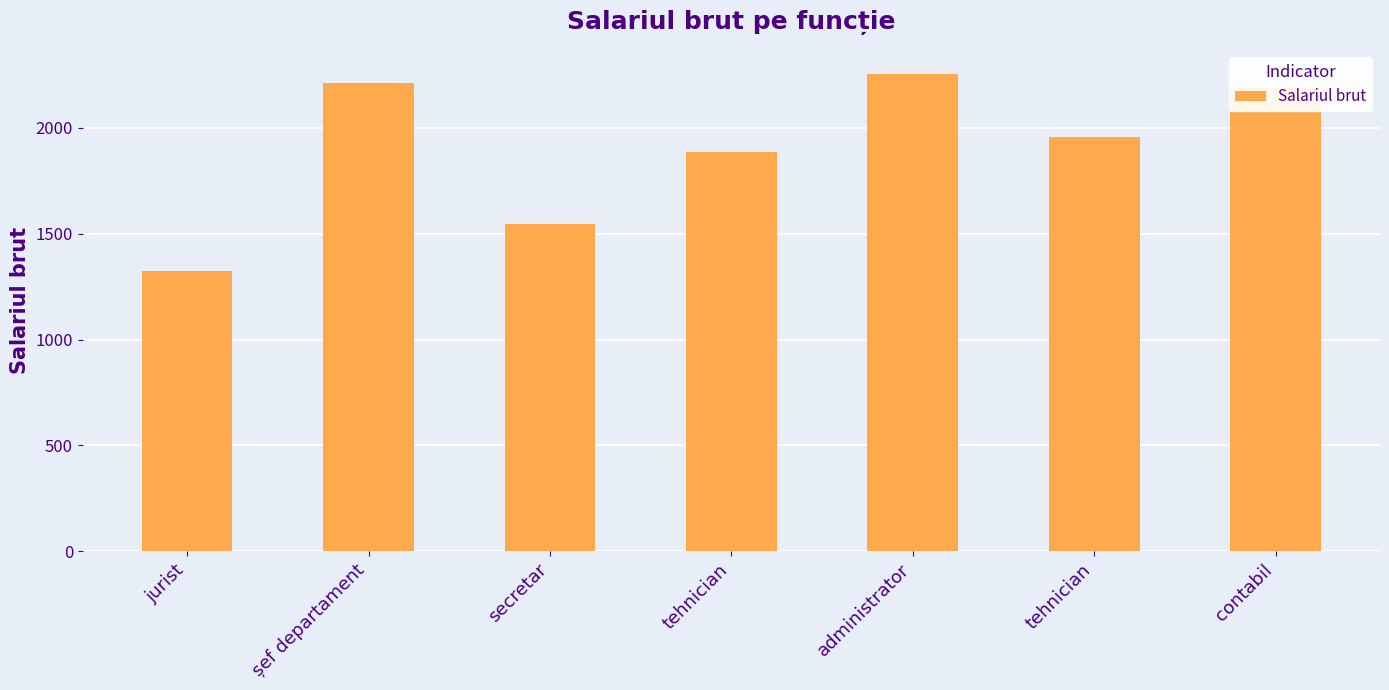

Which category has the highest value across all series?

administrator